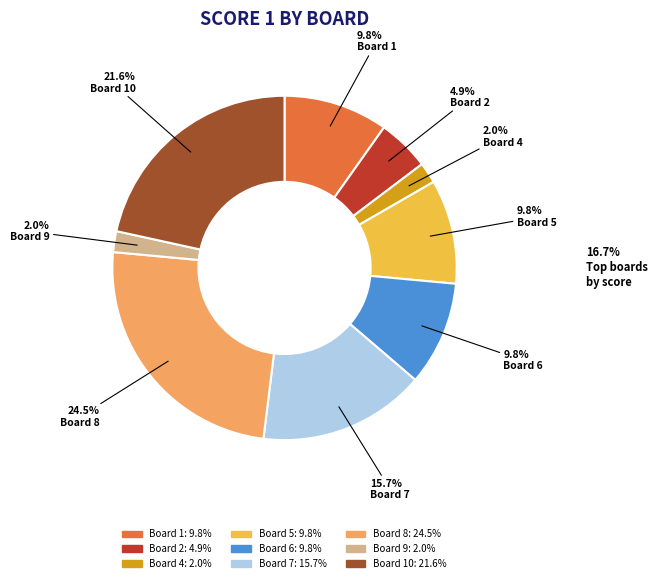

Is there a majority slice in this chart?

No